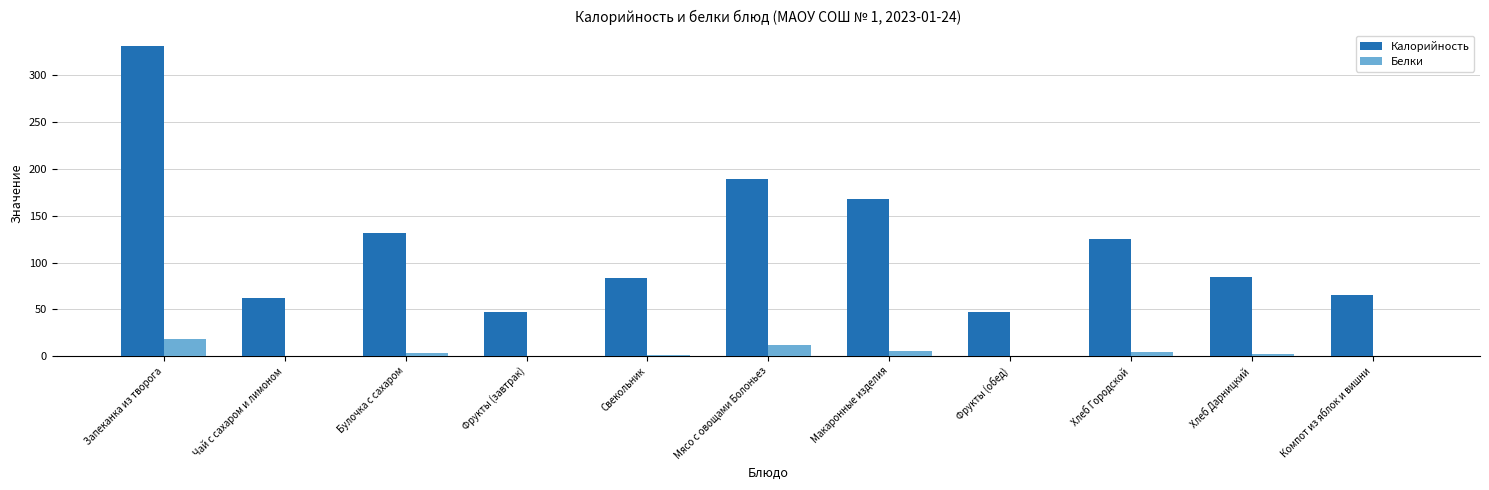

At which label does Белки first exceed 2?

Запеканка из творога